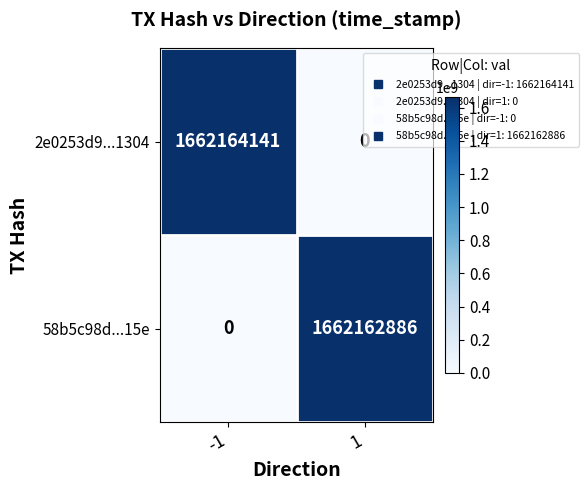

Is it true that 58b5c98d...15e equals 0 at -1?

True